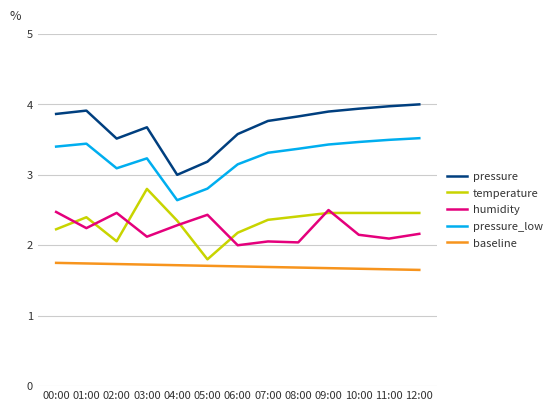

Where is pressure_low nearest to the value 3?

02:00